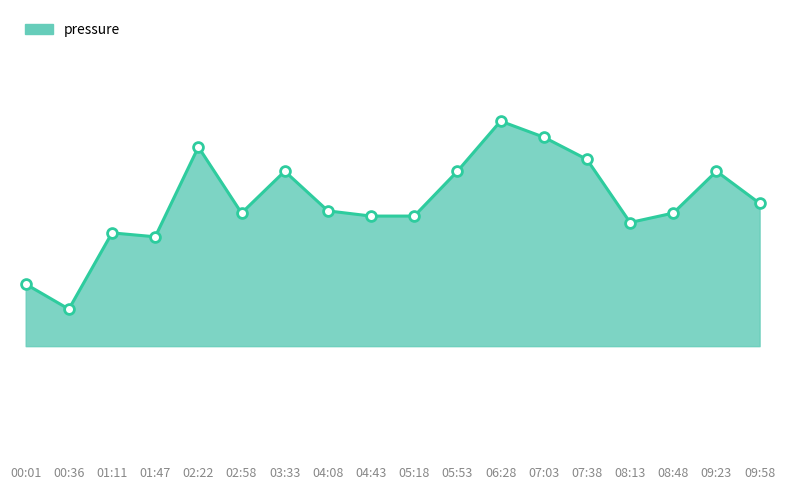

Does the chart have visible grid lines?

No